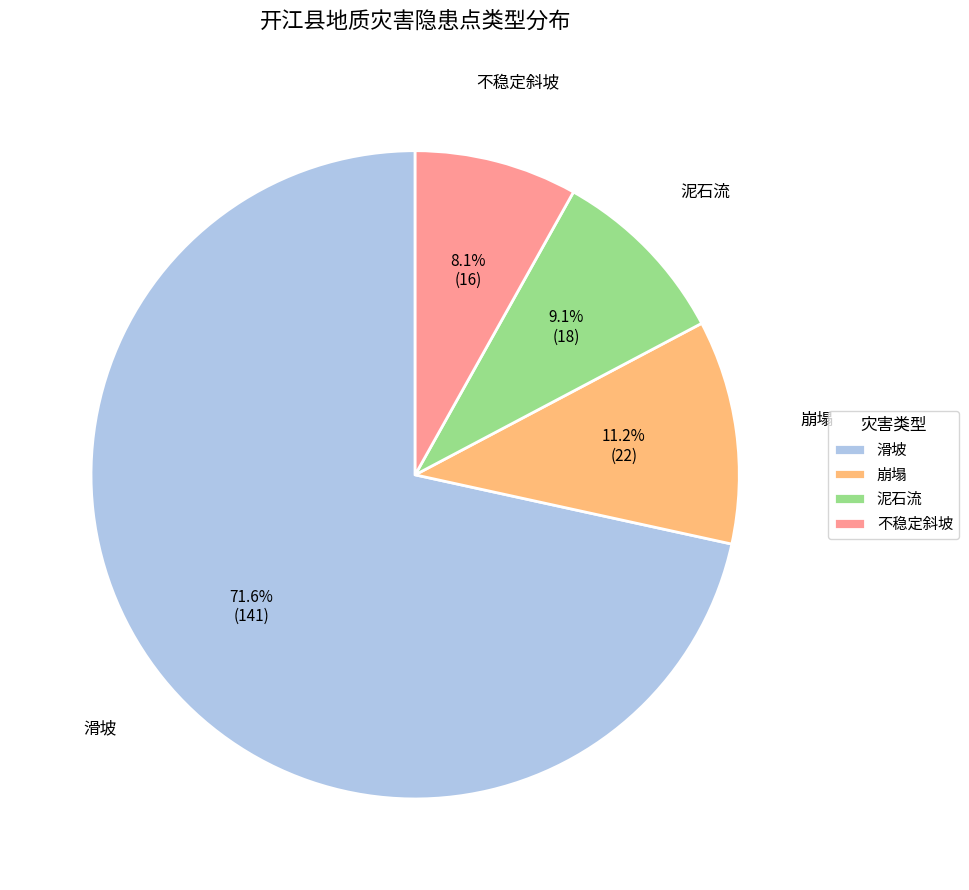

How many slices are in this pie chart?

4